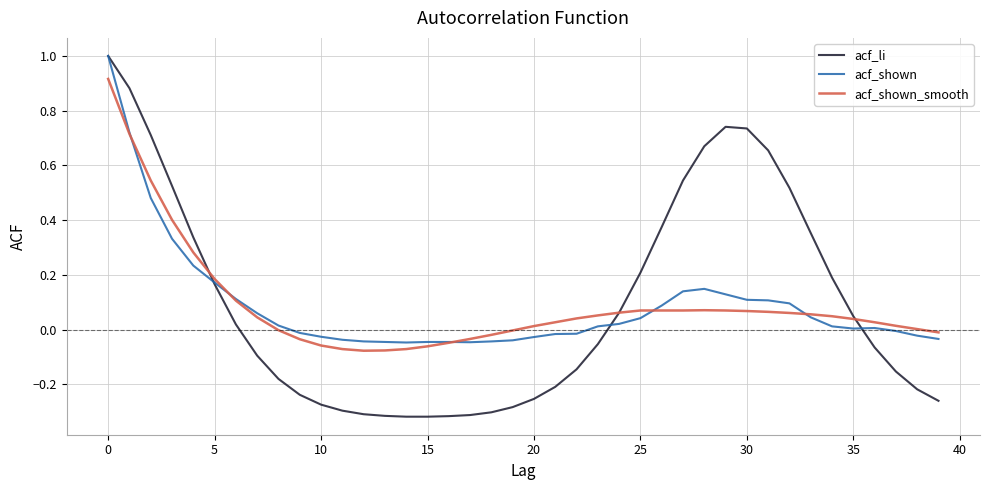

What is the greatest value displayed?

1.0